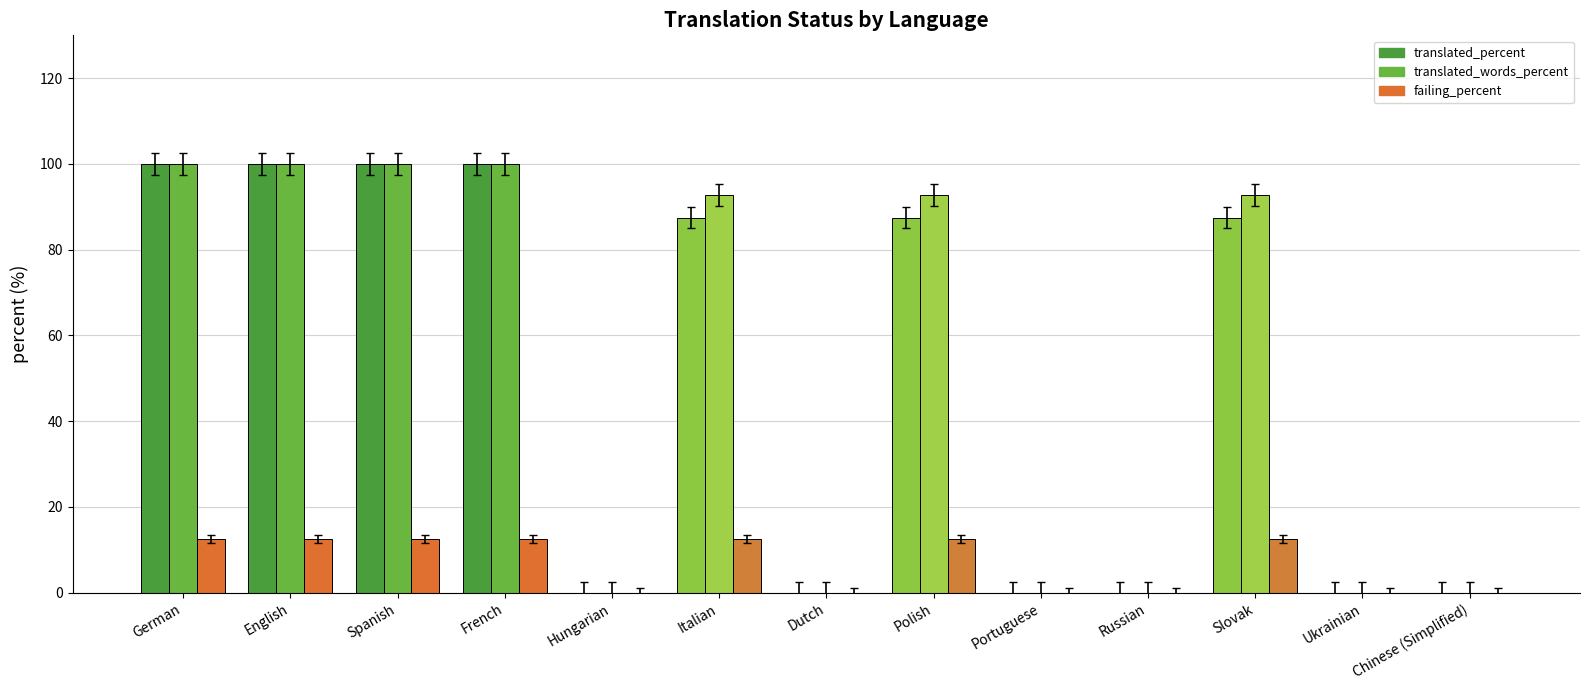

The failing_percent series shows 21.3 at Polish. True or false?

False